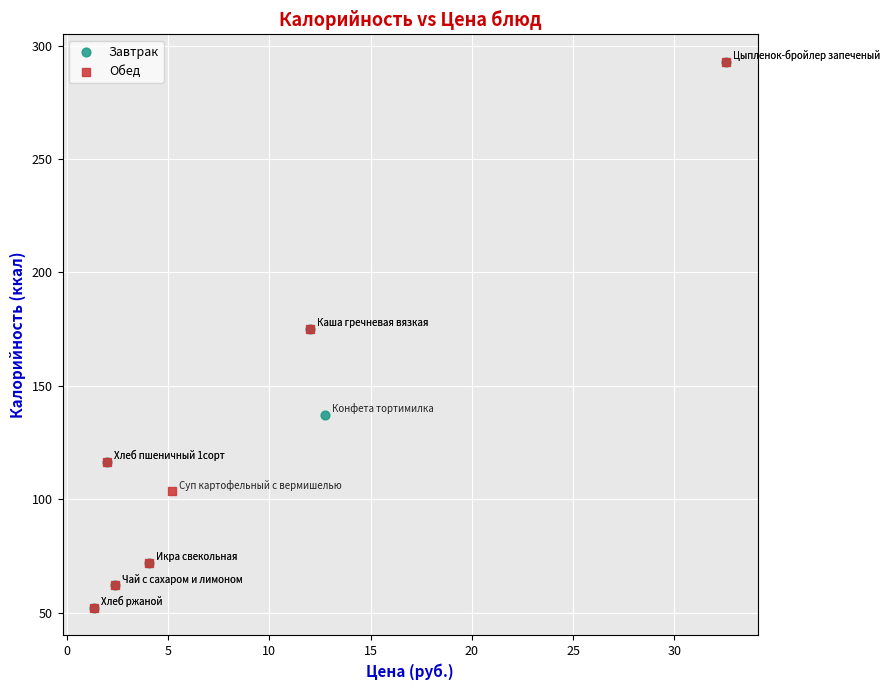

What are all the series names shown in the legend?

Завтрак, Обед